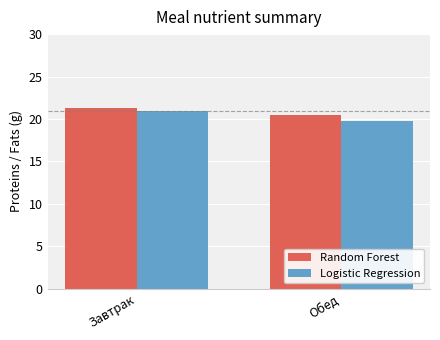

What is the minimum value shown in the chart?

19.8